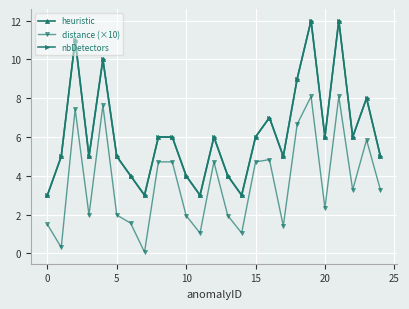

Is this an area chart (filled region under the line)?

No